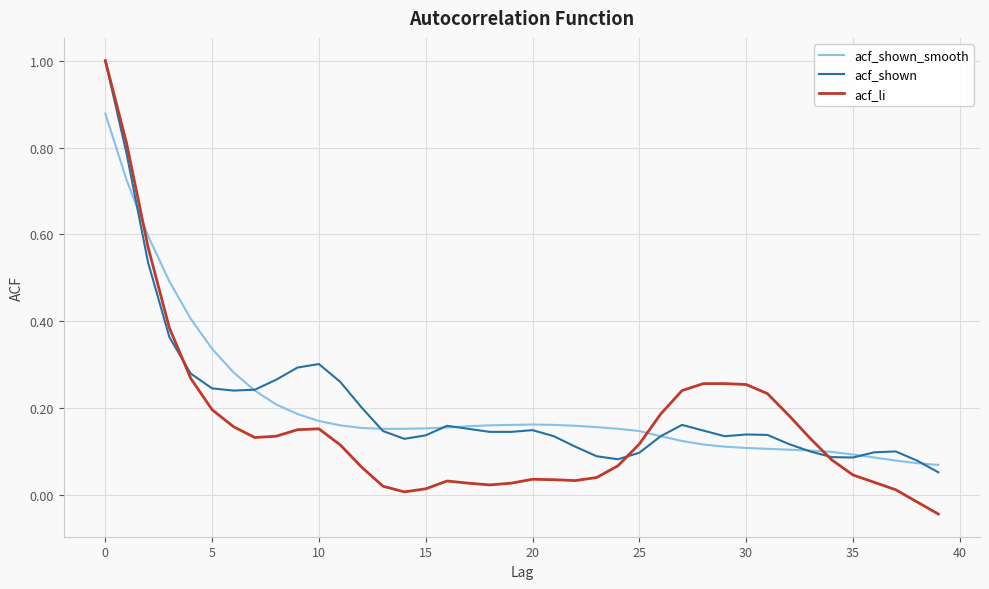

What is the maximum value for acf_shown?

1.0